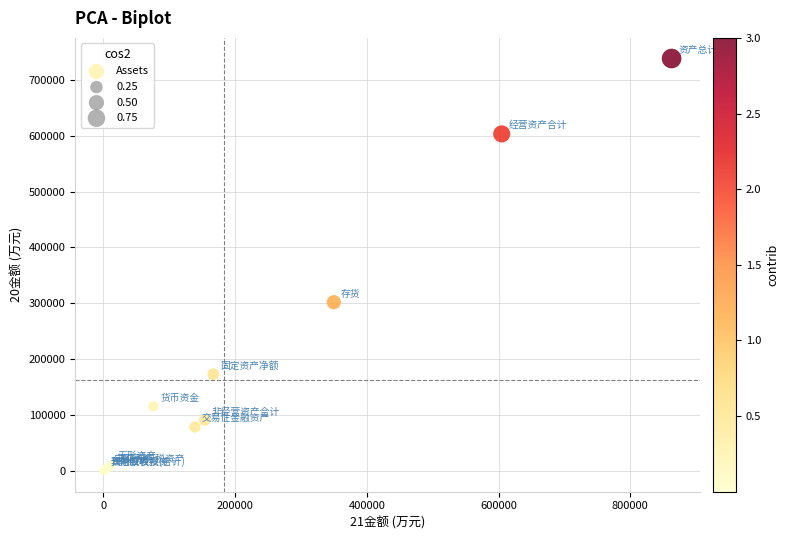

What Y value in the scatter plot is closest to 369064?

301953.1